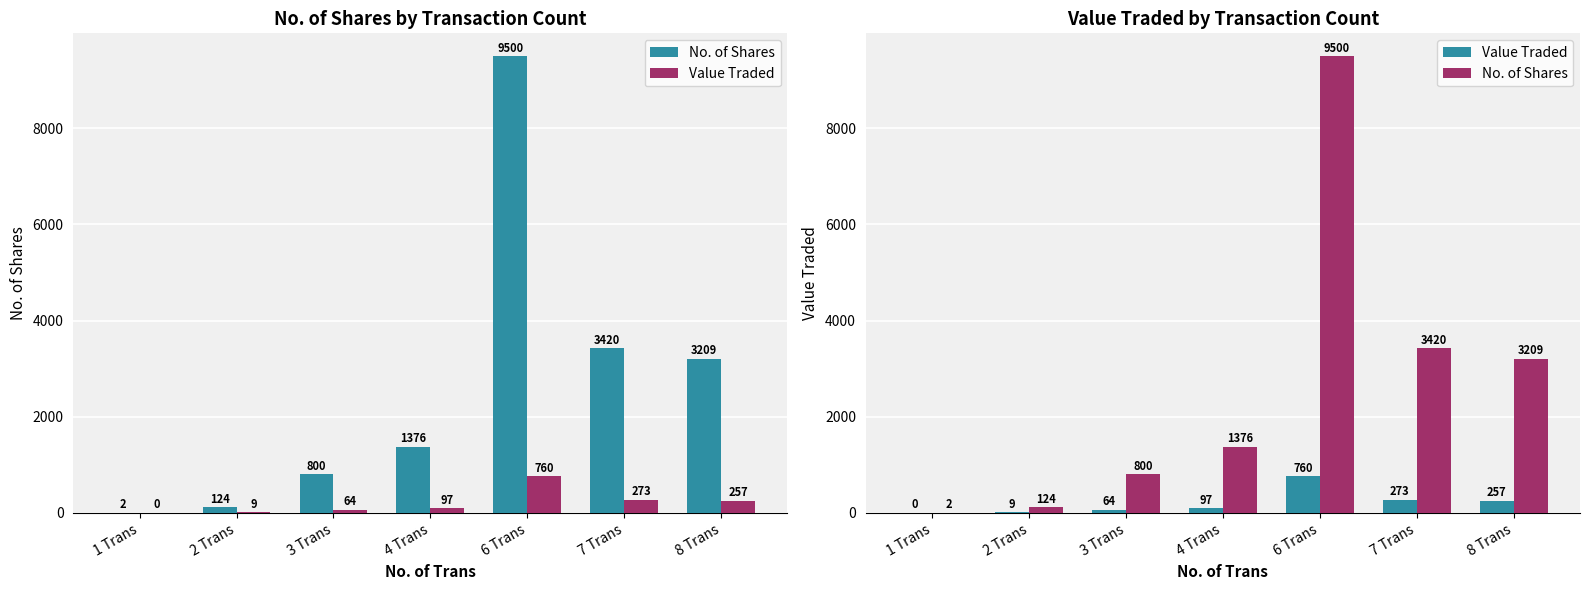

List the series in order of their peak value, lowest first.

Value Traded, No. of Shares